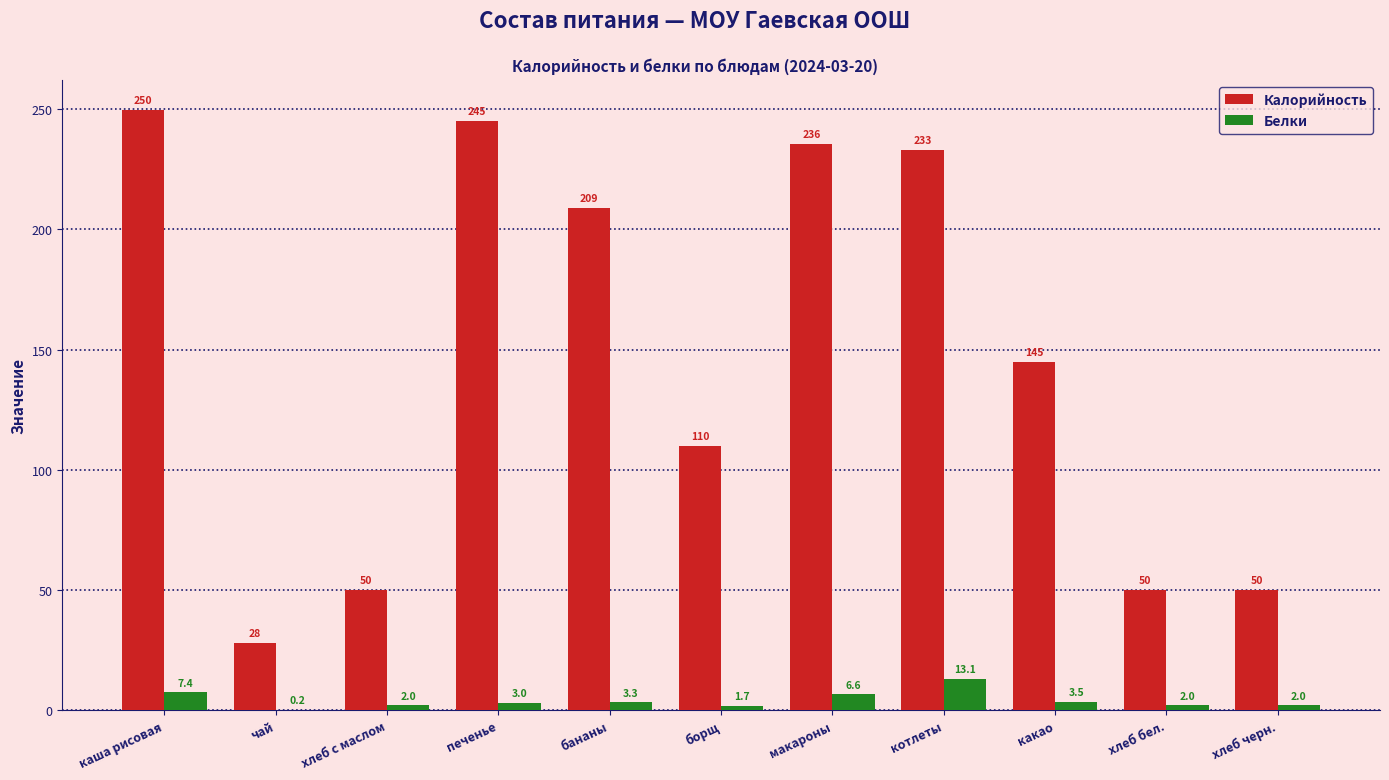

What is the maximum value shown in the chart?

249.6